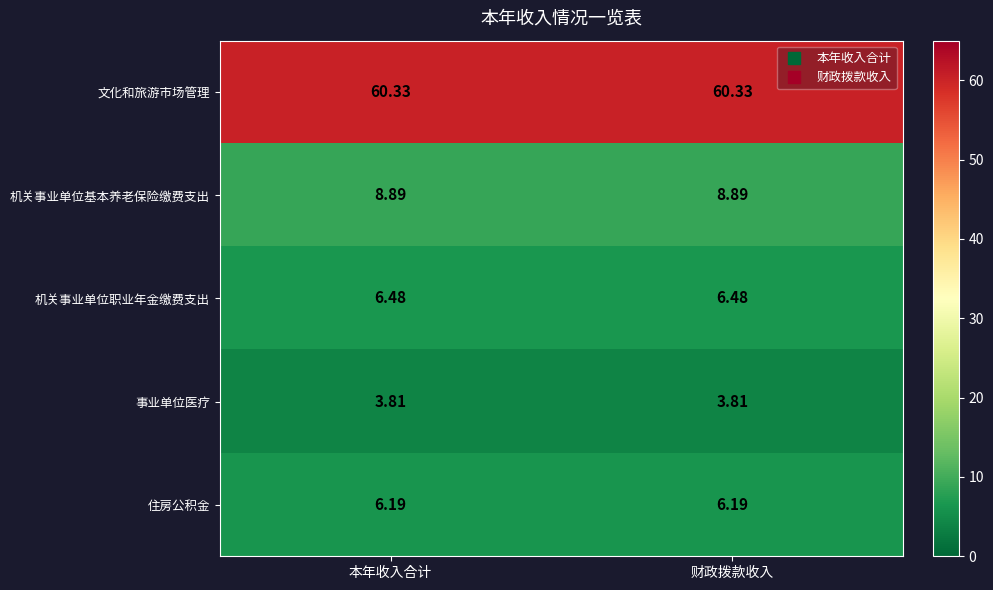

Is the value of 事业单位医疗 at 本年收入合计 greater than the value of 机关事业单位基本养老保险缴费支出 at 本年收入合计?

No